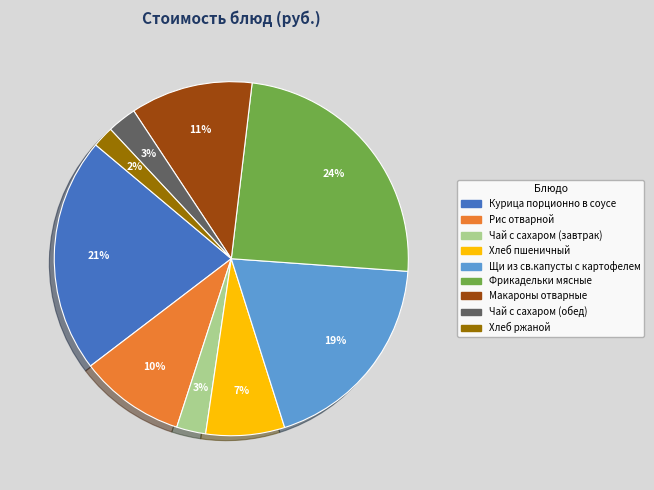

Do Фрикадельки мясные and Чай с сахаром (обед) together represent more than half of the pie?

No